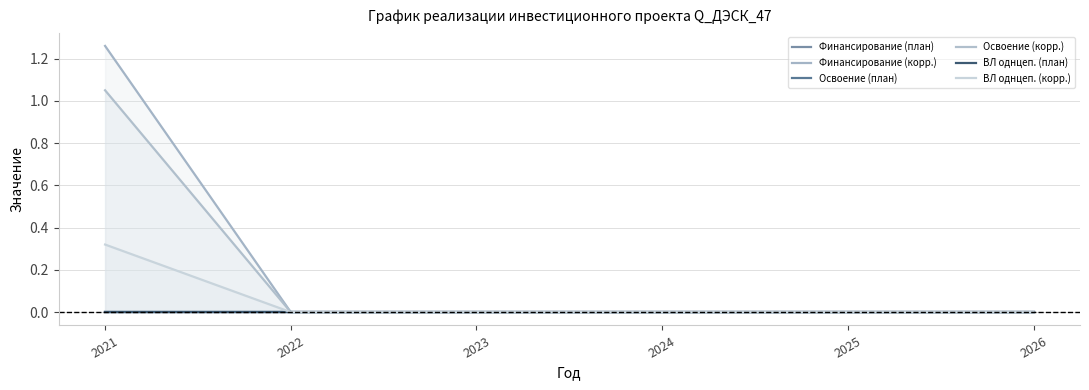

What is the average value of the ВЛ однцеп. (корр.) series?

0.1